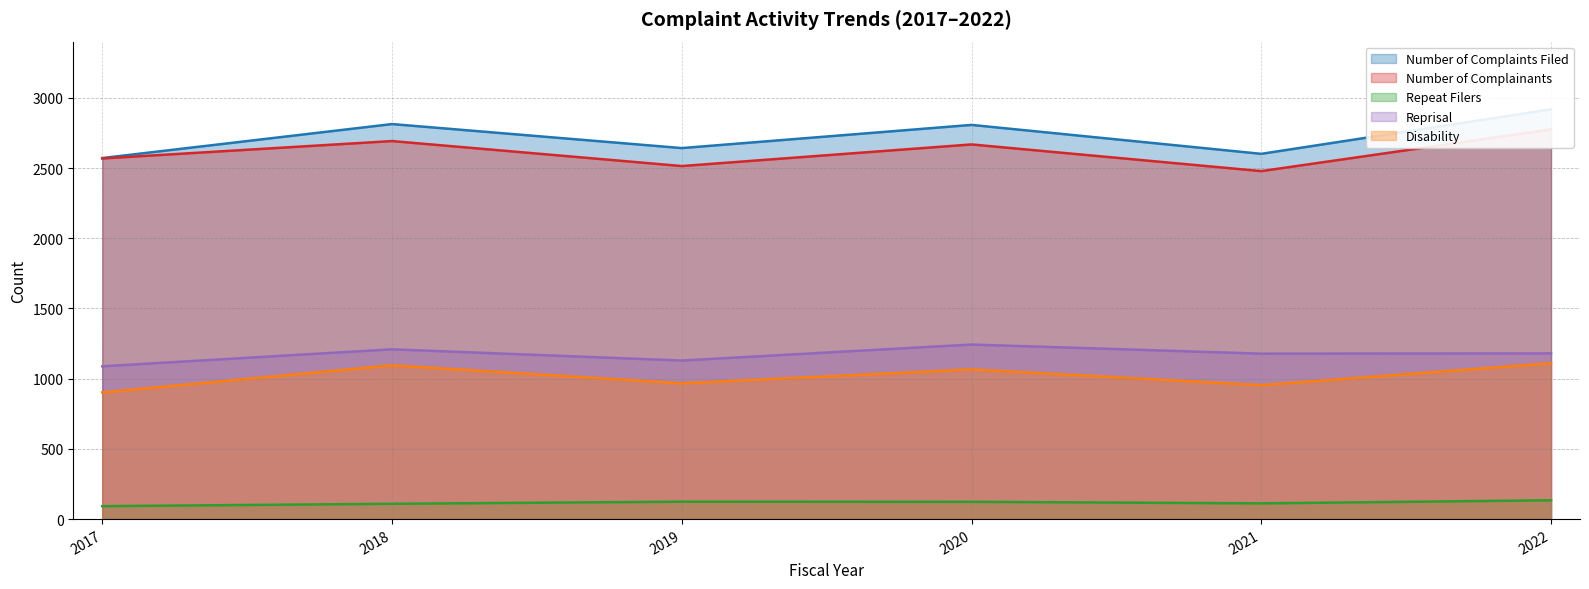

Reading left to right, extract all data points from this chart.

Number of Complaints Filed: 2571	2813	2642	2807	2601	2918
Number of Complainants: 2568	2692	2514	2668	2478	2775
Repeat Filers: 92	109	124	123	112	134
Reprisal: 1088	1209	1129	1243	1178	1180
Disability: 902	1095	967	1066	954	1110